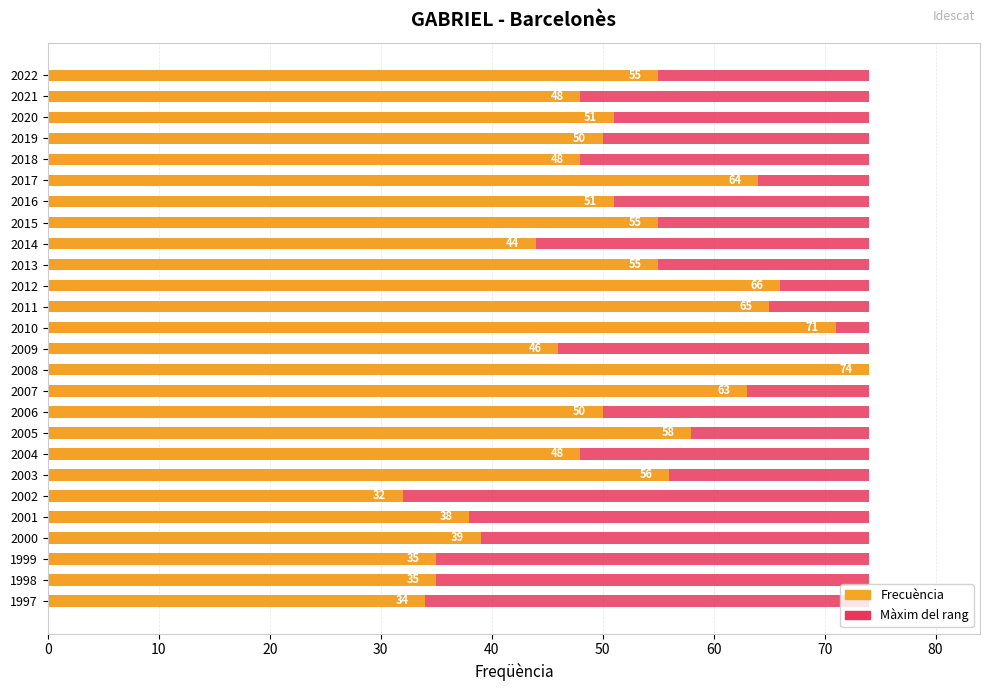

True or false: Maximum (range) has a value of 0.8 at 15.

False